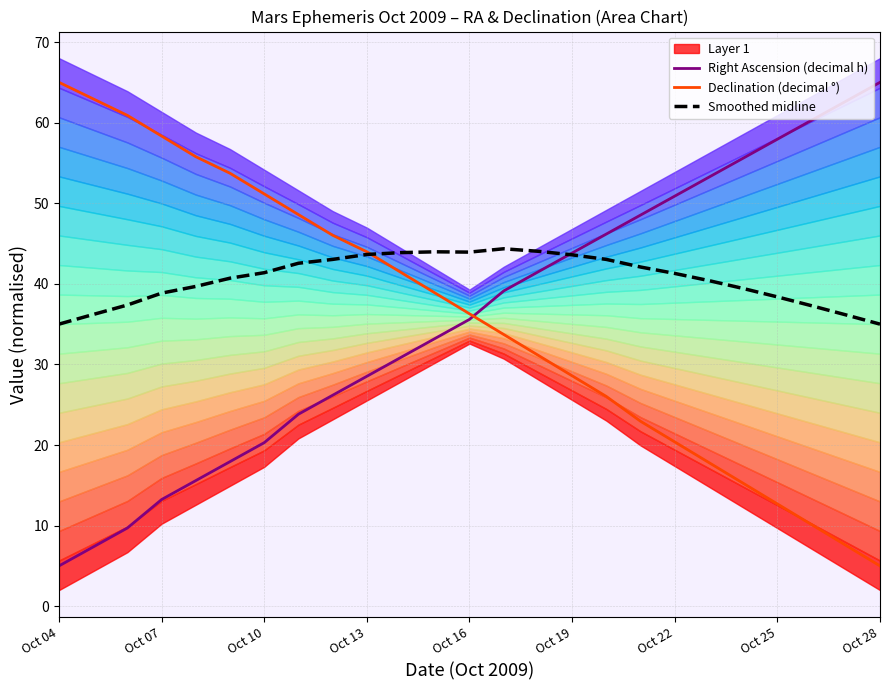

What is the highest value of the Declination (decimal °) series?

65.0